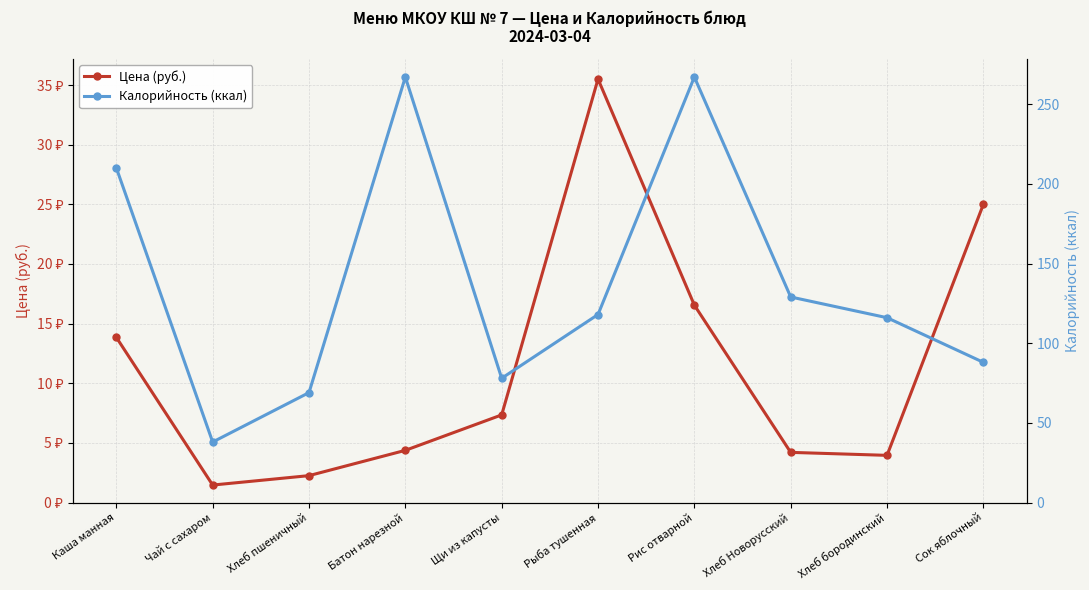

Between Хлеб бородинский and Каша манная, which is larger?

Каша манная